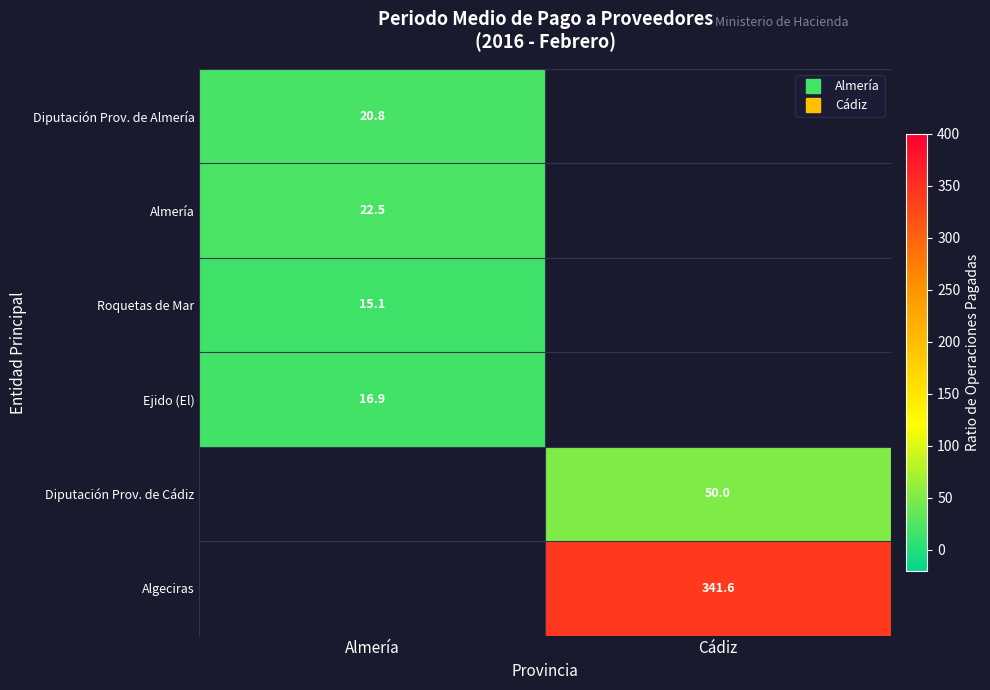

What is the lowest value of the Diputación Prov. de Almería series?

20.8